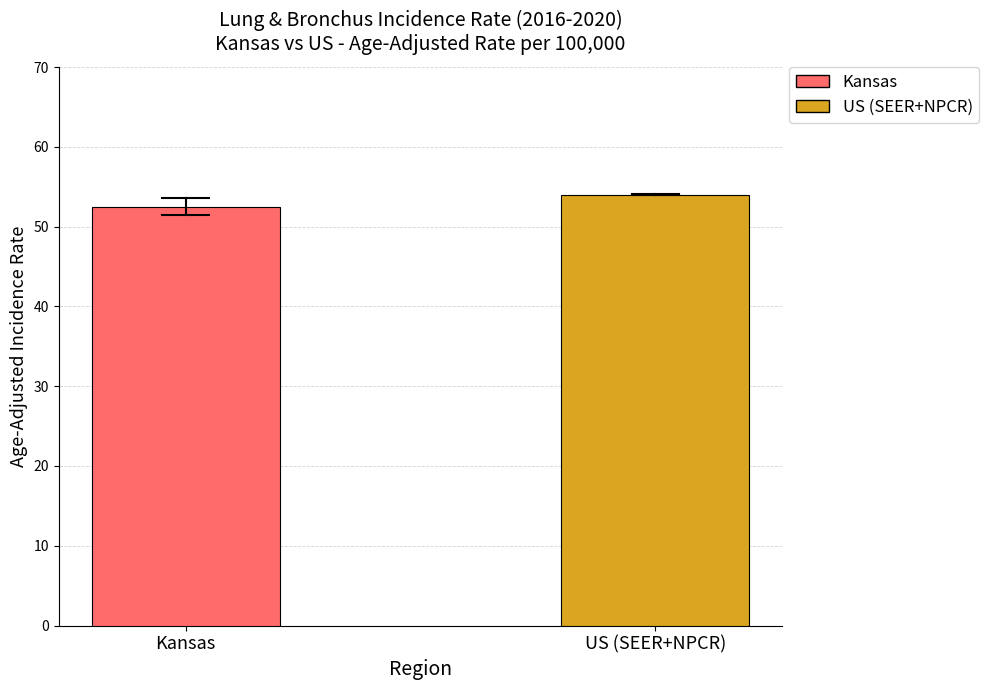

Rank the categories by value from highest to lowest.

US (SEER+NPCR), Kansas